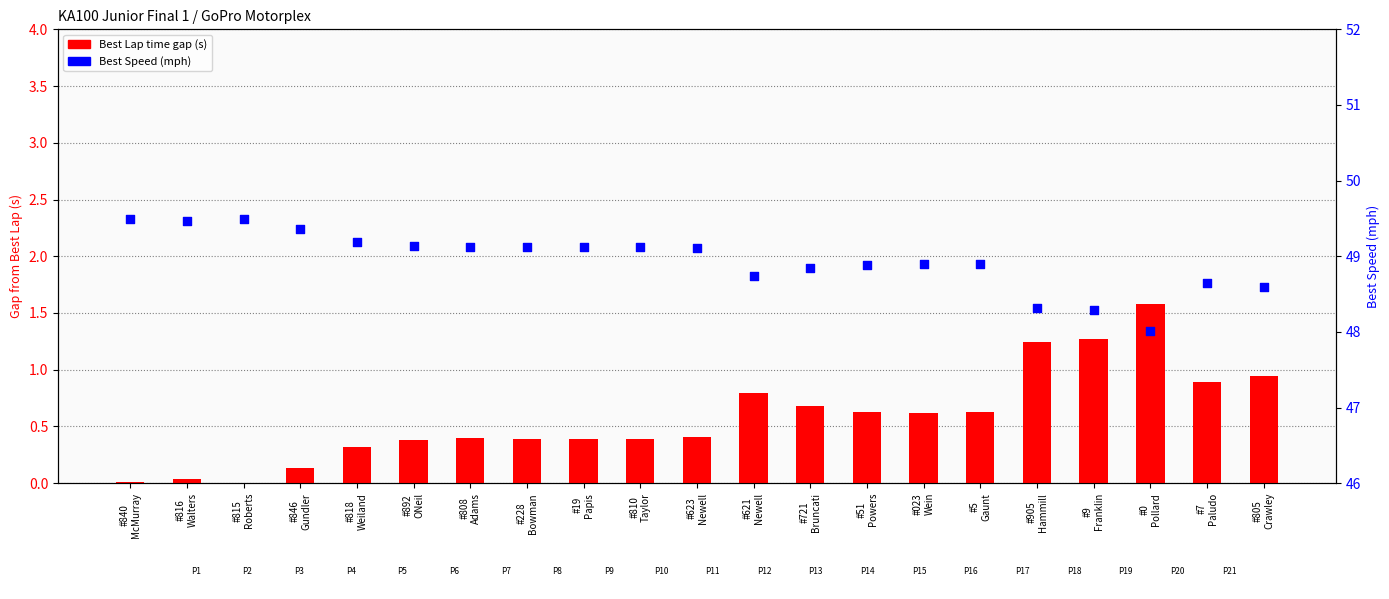

Which series contains the highest Y value?

Best Speed (mph)